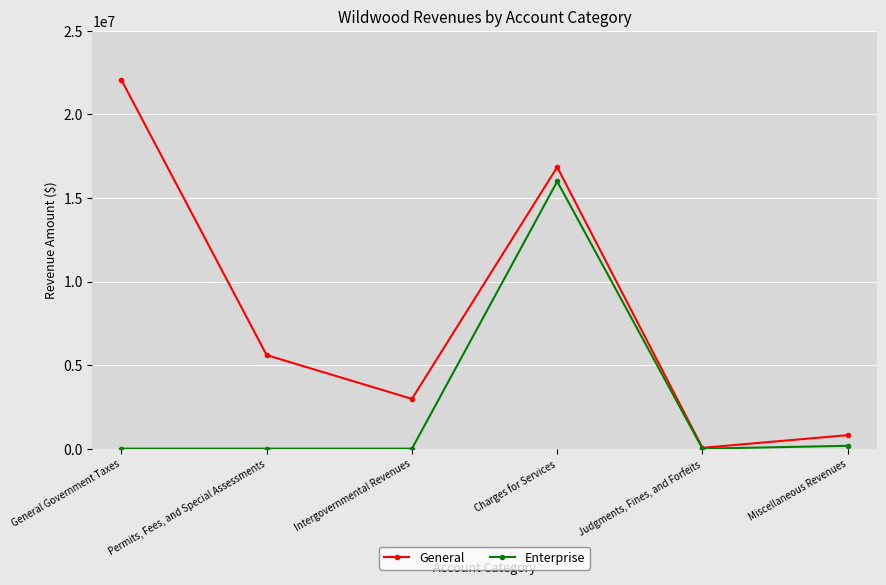

True or false: Enterprise has more than 0 points higher than both neighbors.

True